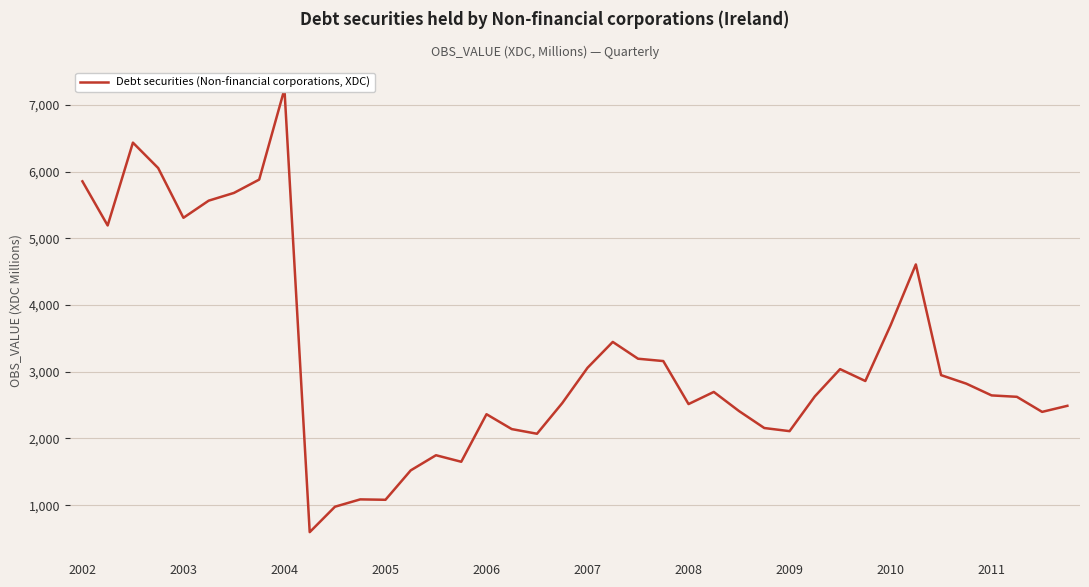

Between 26 and 28, which is larger?

26